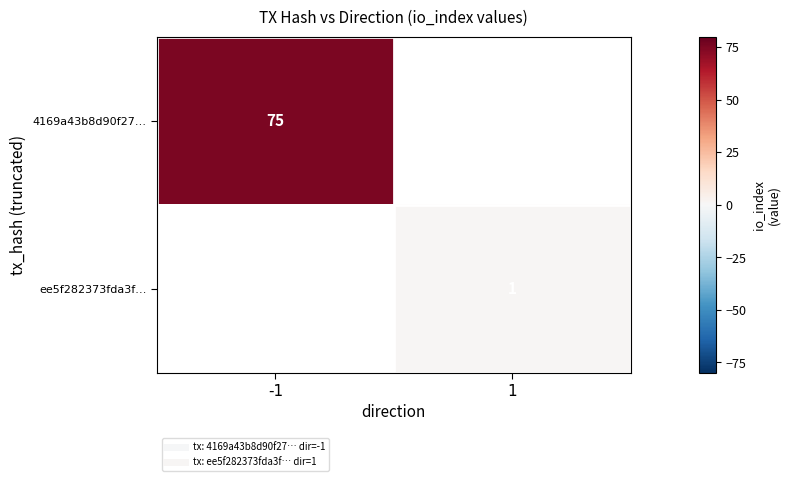

Which series has the widest spread of values?

4169a43b8d90f27…